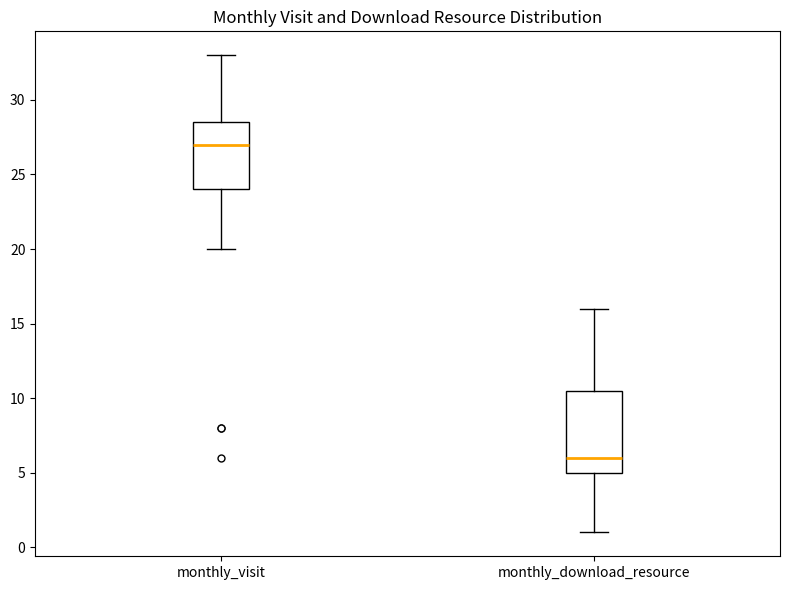

Reading left to right, transcribe this box plot: for each box, give where its median line is, the range the box spans, and where its two whiskers end, as read against the y-axis. The values are not printed on the chart, so give them approximately, as read against the axis.

monthly_visit: median 27.0, box 24.0 to 28.5, whiskers 20.0 to 33.0
monthly_download_resource: median 6.0, box 5.0 to 10.5, whiskers 1.0 to 16.0